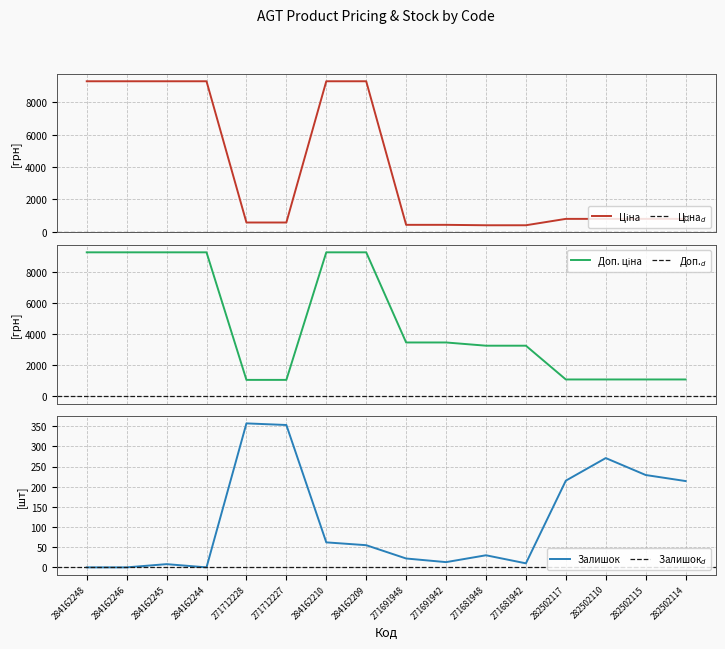

How many lines are shown in the chart?

3